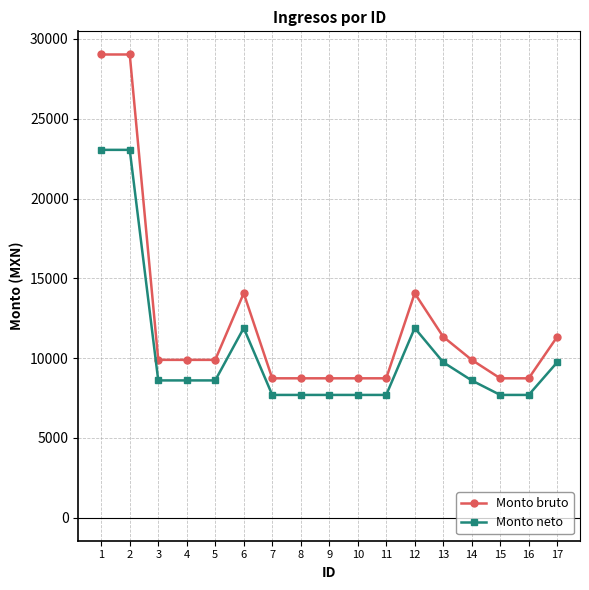

Where does the Monto bruto series first go above 9885?

1